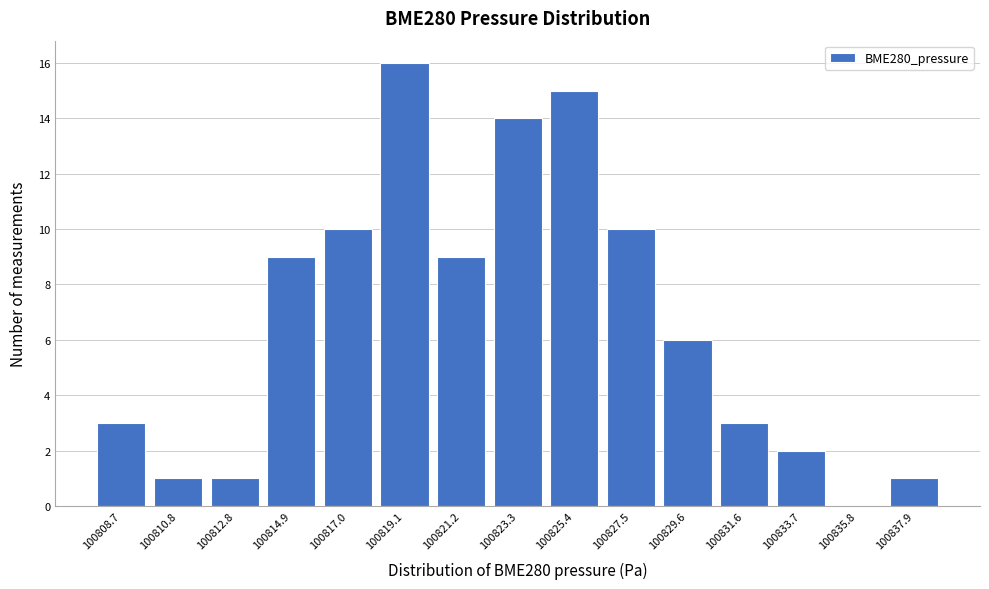

Reading left to right, transcribe all the data shown in this chart.

100808.7=3	100810.8=1	100812.8=1	100814.9=9	100817.0=10	100819.1=16	100821.2=9	100823.3=14	100825.4=15	100827.5=10	100829.6=6	100831.6=3	100833.7=2	100835.8=0	100837.9=1